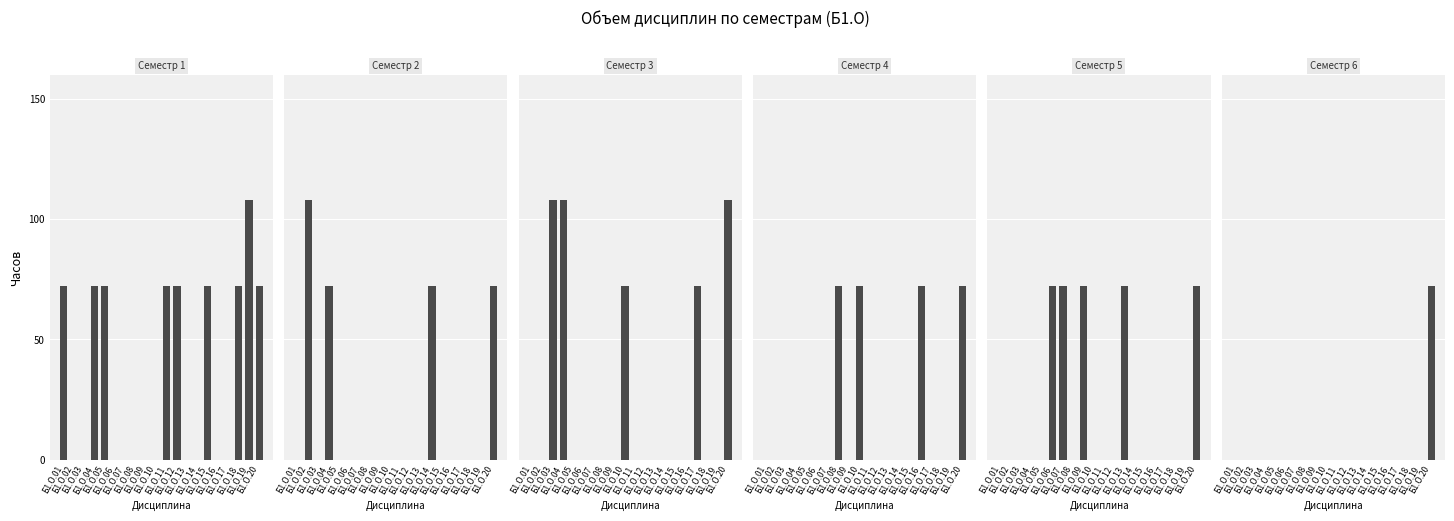

Reading right to left, what are all the values shown in this chart?

Семестр 1: Б1.О.20=72	Б1.О.19=108	Б1.О.18=72	Б1.О.17=0	Б1.О.16=0	Б1.О.15=72	Б1.О.14=0	Б1.О.13=0	Б1.О.12=72	Б1.О.11=72	Б1.О.10=0	Б1.О.09=0	Б1.О.08=0	Б1.О.07=0	Б1.О.06=0	Б1.О.05=72	Б1.О.04=72	Б1.О.03=0	Б1.О.02=0	Б1.О.01=72
Семестр 2: Б1.О.20=72	Б1.О.19=0	Б1.О.18=0	Б1.О.17=0	Б1.О.16=0	Б1.О.15=0	Б1.О.14=72	Б1.О.13=0	Б1.О.12=0	Б1.О.11=0	Б1.О.10=0	Б1.О.09=0	Б1.О.08=0	Б1.О.07=0	Б1.О.06=0	Б1.О.05=0	Б1.О.04=72	Б1.О.03=0	Б1.О.02=108	Б1.О.01=0
Семестр 3: Б1.О.20=108	Б1.О.19=0	Б1.О.18=0	Б1.О.17=72	Б1.О.16=0	Б1.О.15=0	Б1.О.14=0	Б1.О.13=0	Б1.О.12=0	Б1.О.11=0	Б1.О.10=72	Б1.О.09=0	Б1.О.08=0	Б1.О.07=0	Б1.О.06=0	Б1.О.05=0	Б1.О.04=108	Б1.О.03=108	Б1.О.02=0	Б1.О.01=0
Семестр 4: Б1.О.20=72	Б1.О.19=0	Б1.О.18=0	Б1.О.17=0	Б1.О.16=72	Б1.О.15=0	Б1.О.14=0	Б1.О.13=0	Б1.О.12=0	Б1.О.11=0	Б1.О.10=72	Б1.О.09=0	Б1.О.08=72	Б1.О.07=0	Б1.О.06=0	Б1.О.05=0	Б1.О.04=0	Б1.О.03=0	Б1.О.02=0	Б1.О.01=0
Семестр 5: Б1.О.20=72	Б1.О.19=0	Б1.О.18=0	Б1.О.17=0	Б1.О.16=0	Б1.О.15=0	Б1.О.14=0	Б1.О.13=72	Б1.О.12=0	Б1.О.11=0	Б1.О.10=0	Б1.О.09=72	Б1.О.08=0	Б1.О.07=72	Б1.О.06=72	Б1.О.05=0	Б1.О.04=0	Б1.О.03=0	Б1.О.02=0	Б1.О.01=0
Семестр 6: Б1.О.20=72	Б1.О.19=0	Б1.О.18=0	Б1.О.17=0	Б1.О.16=0	Б1.О.15=0	Б1.О.14=0	Б1.О.13=0	Б1.О.12=0	Б1.О.11=0	Б1.О.10=0	Б1.О.09=0	Б1.О.08=0	Б1.О.07=0	Б1.О.06=0	Б1.О.05=0	Б1.О.04=0	Б1.О.03=0	Б1.О.02=0	Б1.О.01=0